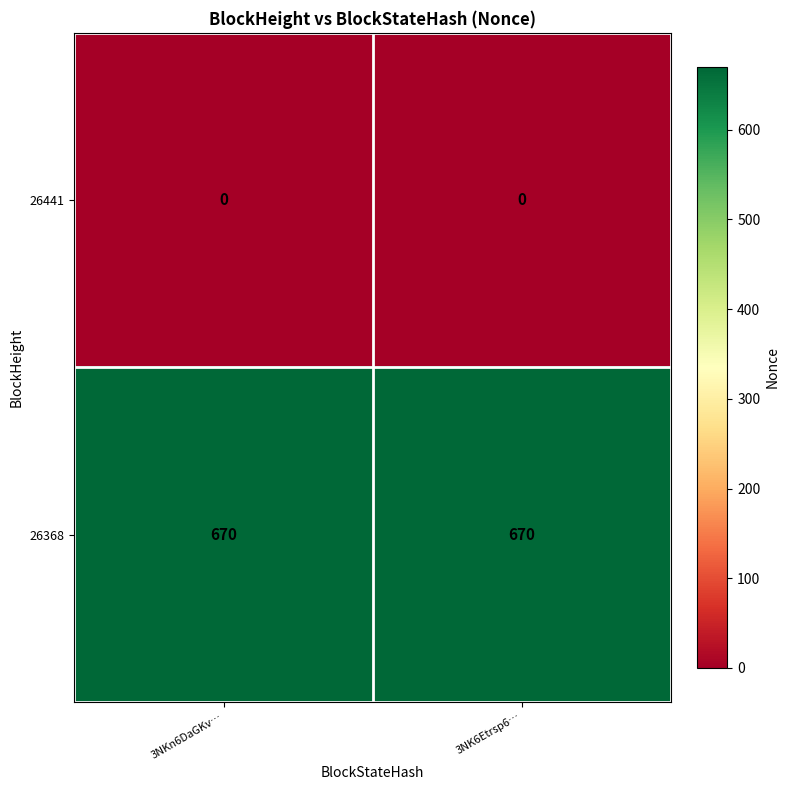

List the series in order of their peak value, highest first.

26368, 26441